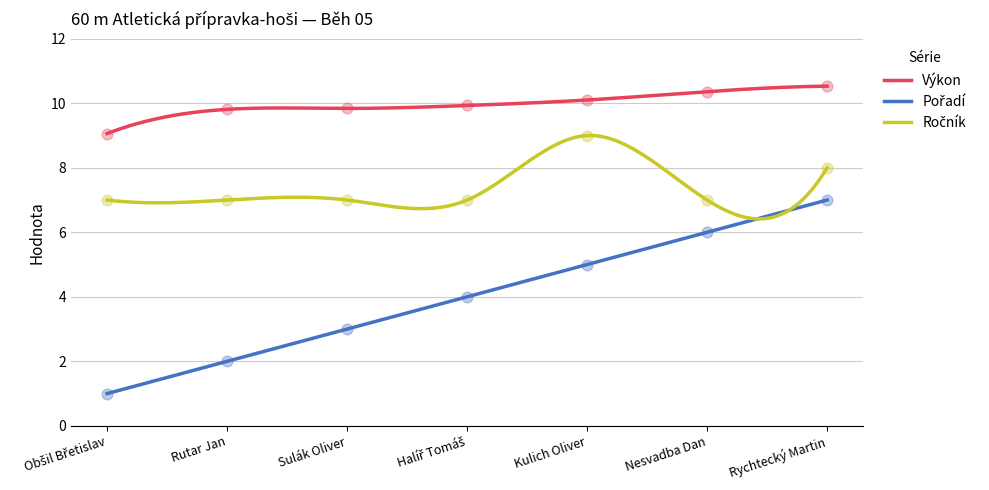

Which series reaches the maximum Y coordinate?

Výkon